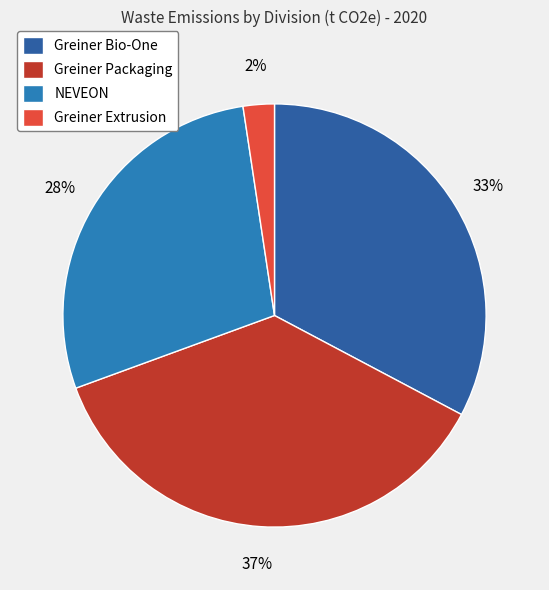

To the nearest percent, what portion does Greiner Bio-One represent?

33%